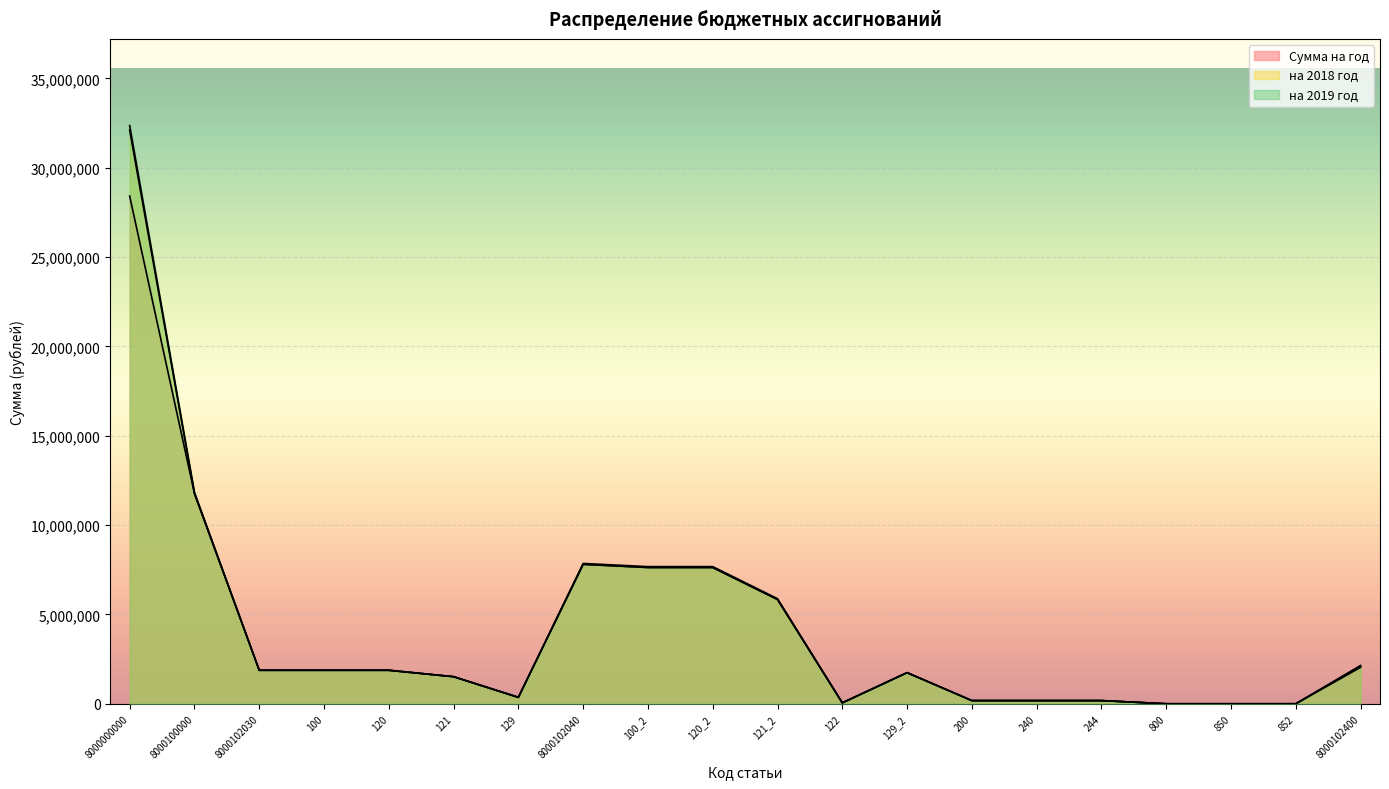

Which category has the highest value across all series?

8000000000